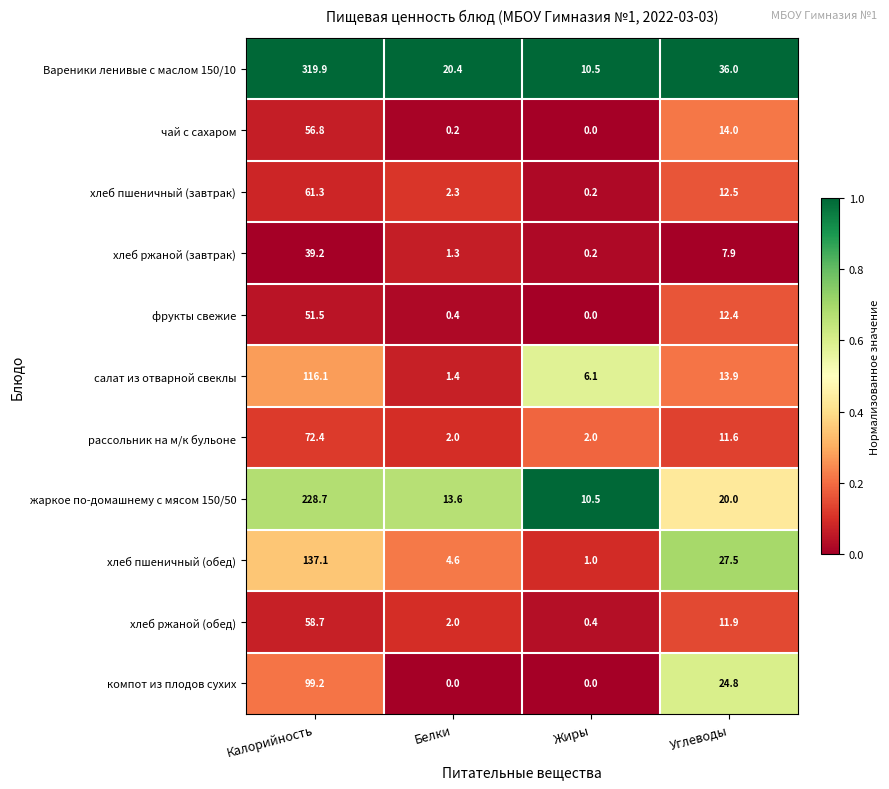

Which series has the largest total across all categories?

Вареники ленивые с маслом 150/10